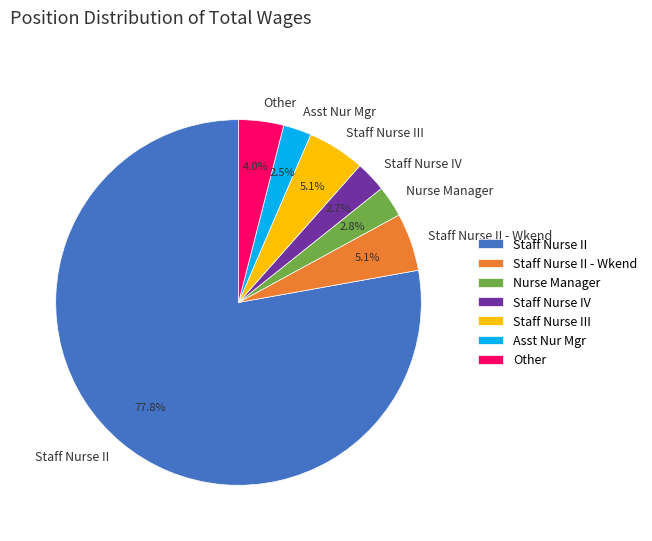

To the nearest percent, what is the combined percentage of Staff Nurse III and Asst Nur Mgr?

8%